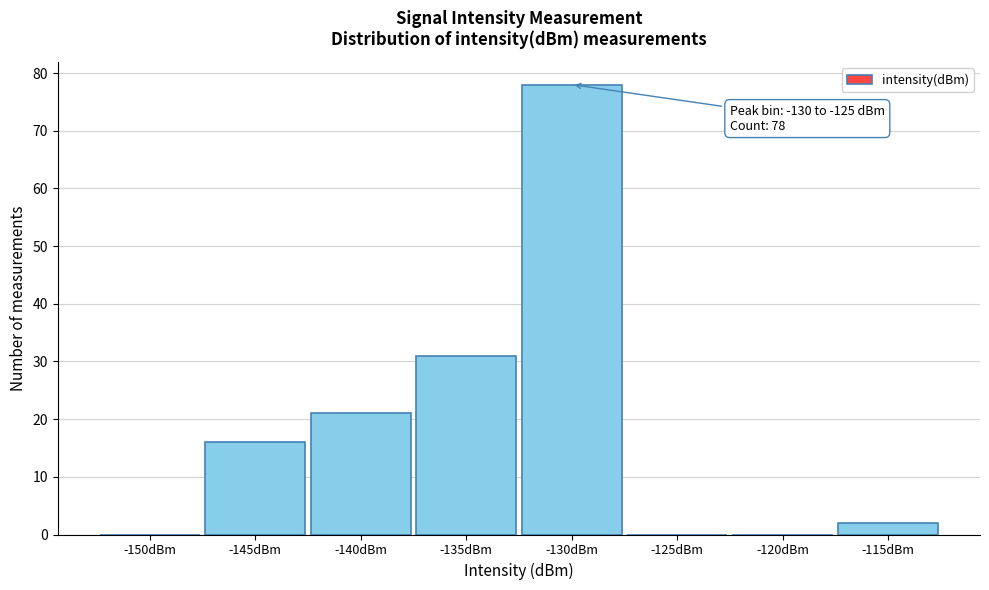

Reading right to left, list all the values displayed in this chart.

-115dBm=2	-120dBm=0	-125dBm=0	-130dBm=78	-135dBm=31	-140dBm=21	-145dBm=16	-150dBm=0